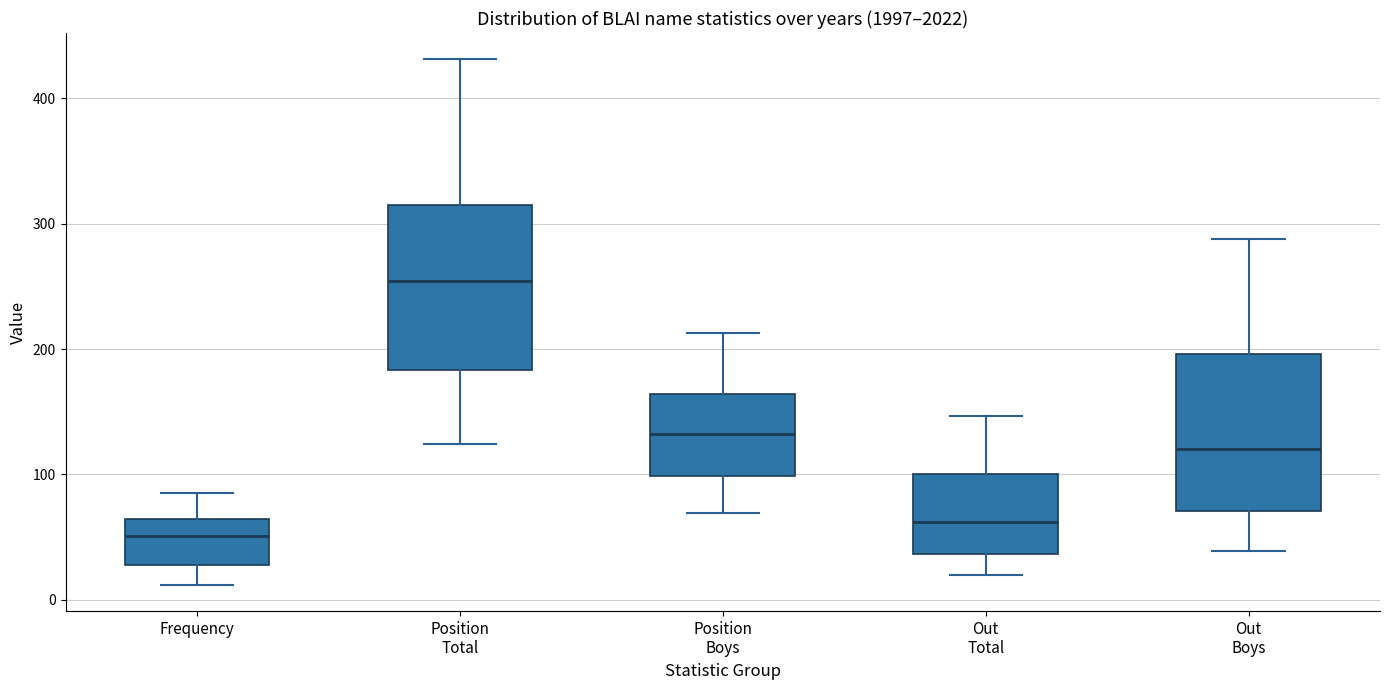

Which box's median line is the lowest?

Frequency